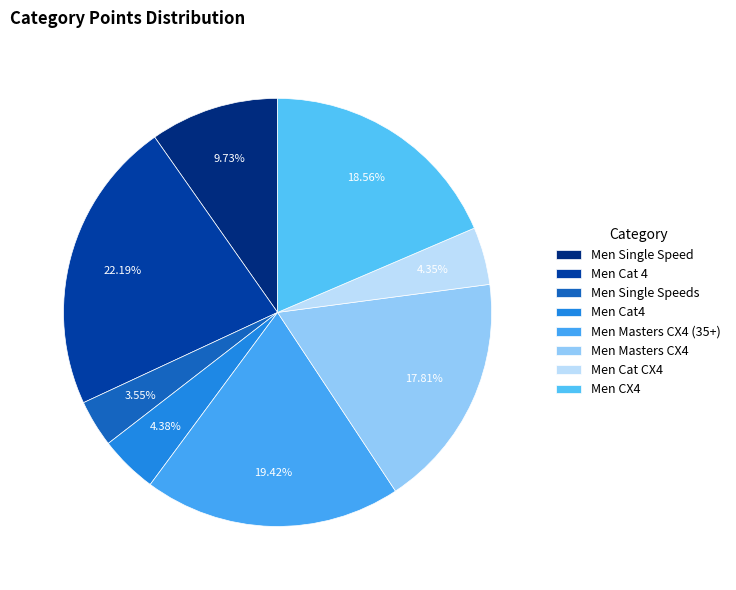

Count the number of slices in the pie.

8